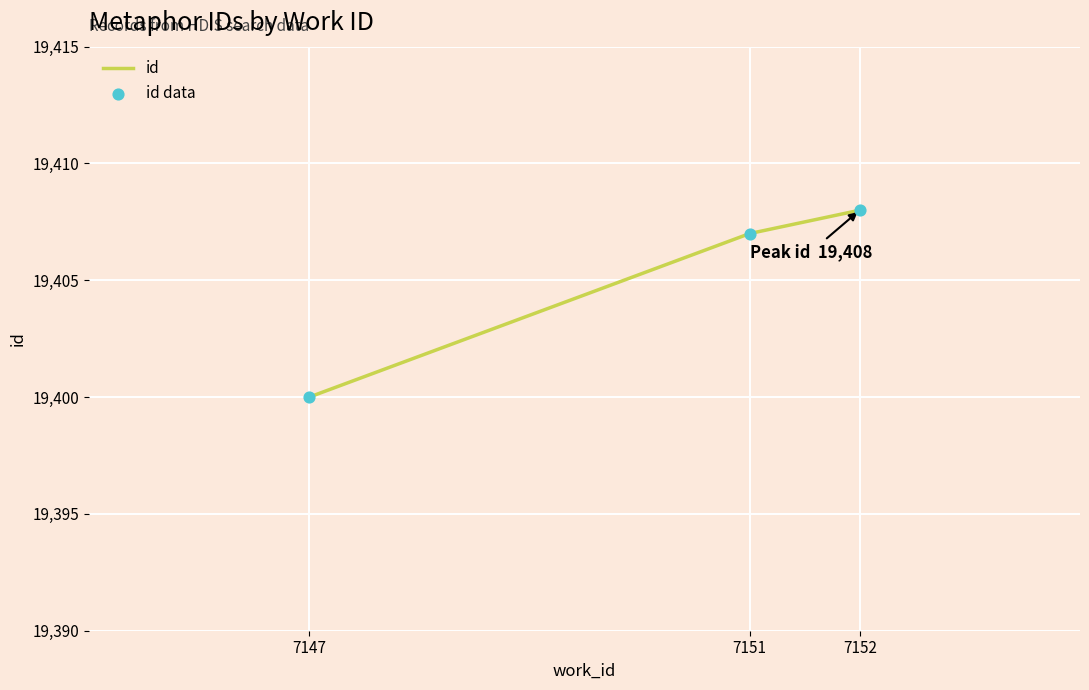

What is the sum of all values?

58215